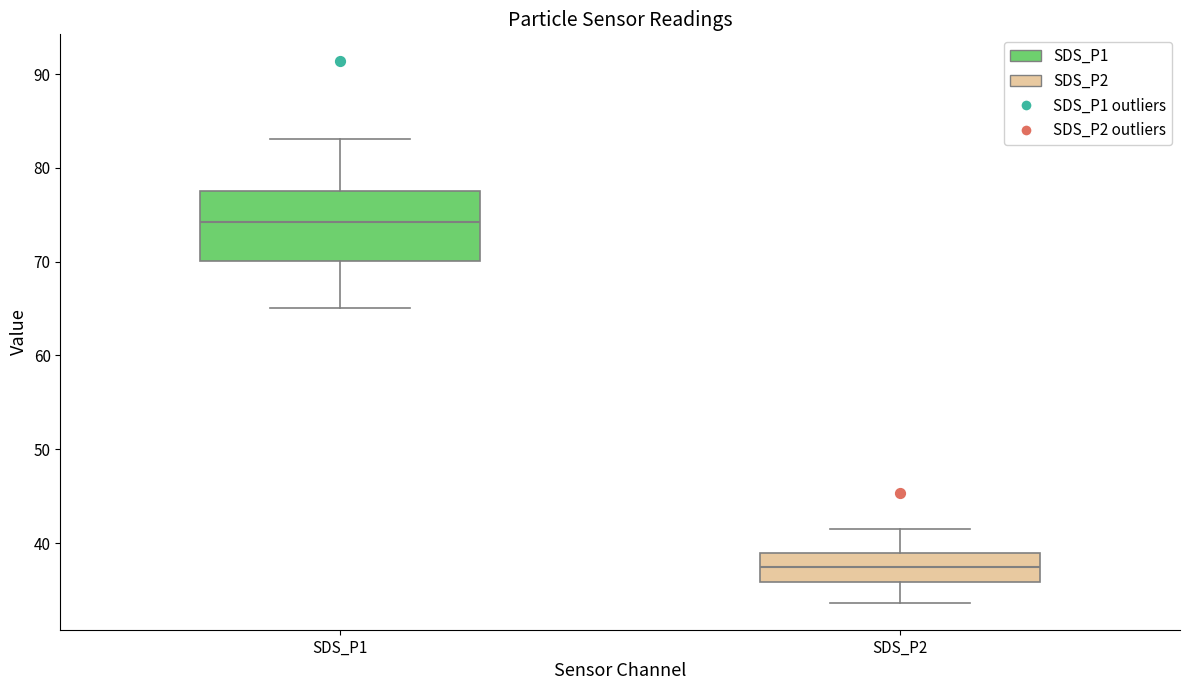

Which box is the tallest, from its lower edge to its upper edge?

SDS_P1